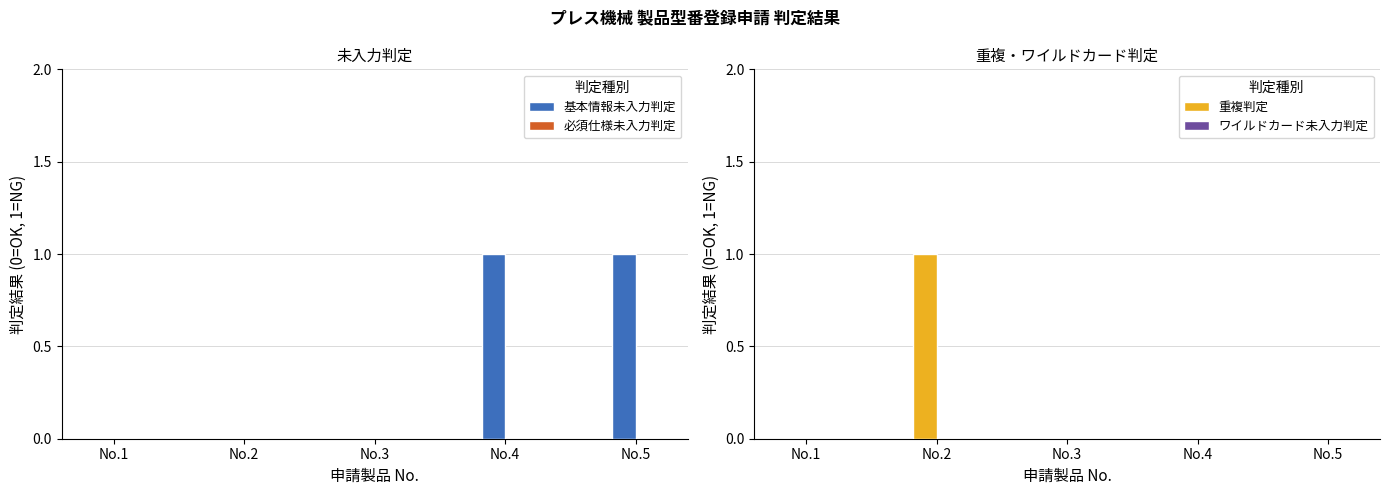

At which category is the sum across all series the highest?

No.2